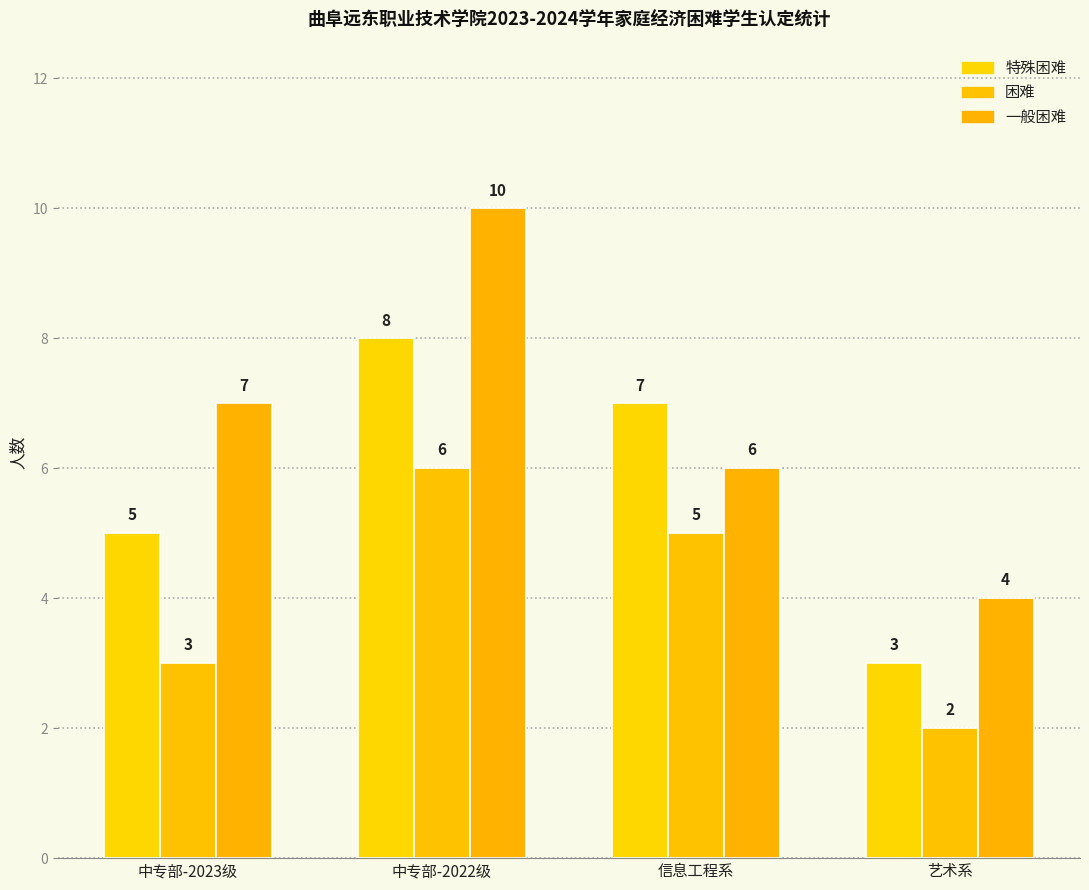

What is the difference between the maximum and minimum values in the 特殊困难 series?

5